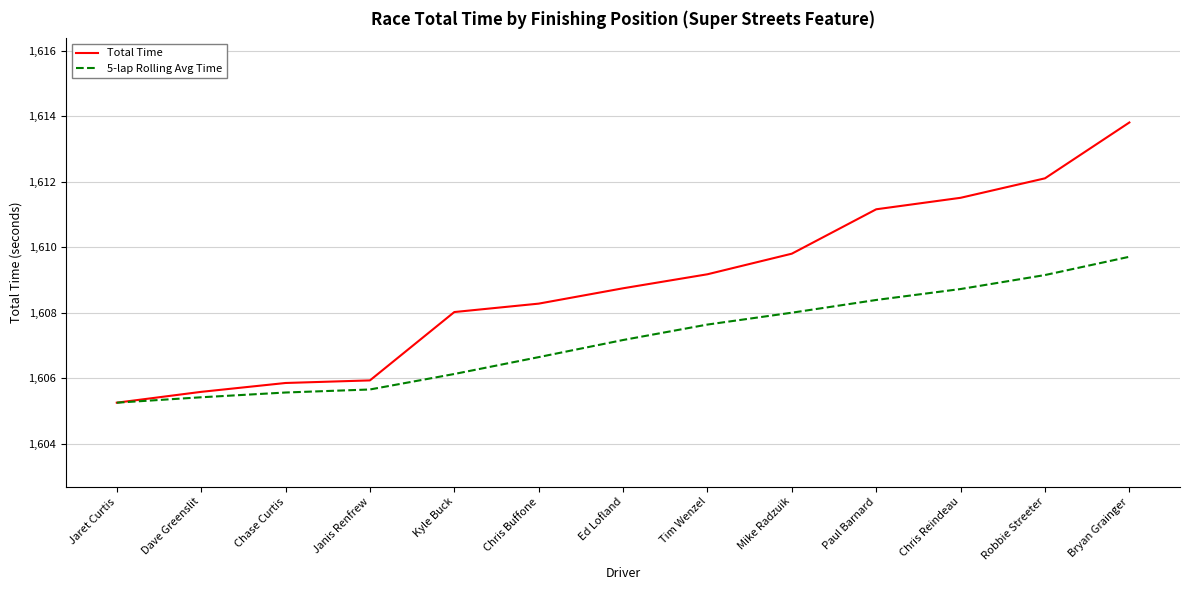

What is the greatest value displayed?

1613.8